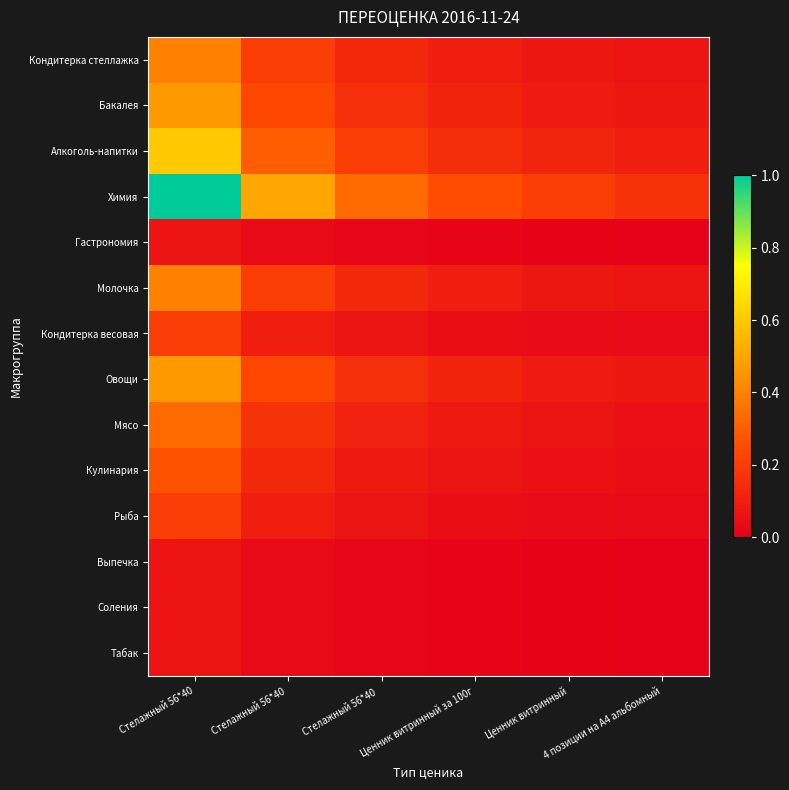

At how many categories does at least one series exceed 0?

6